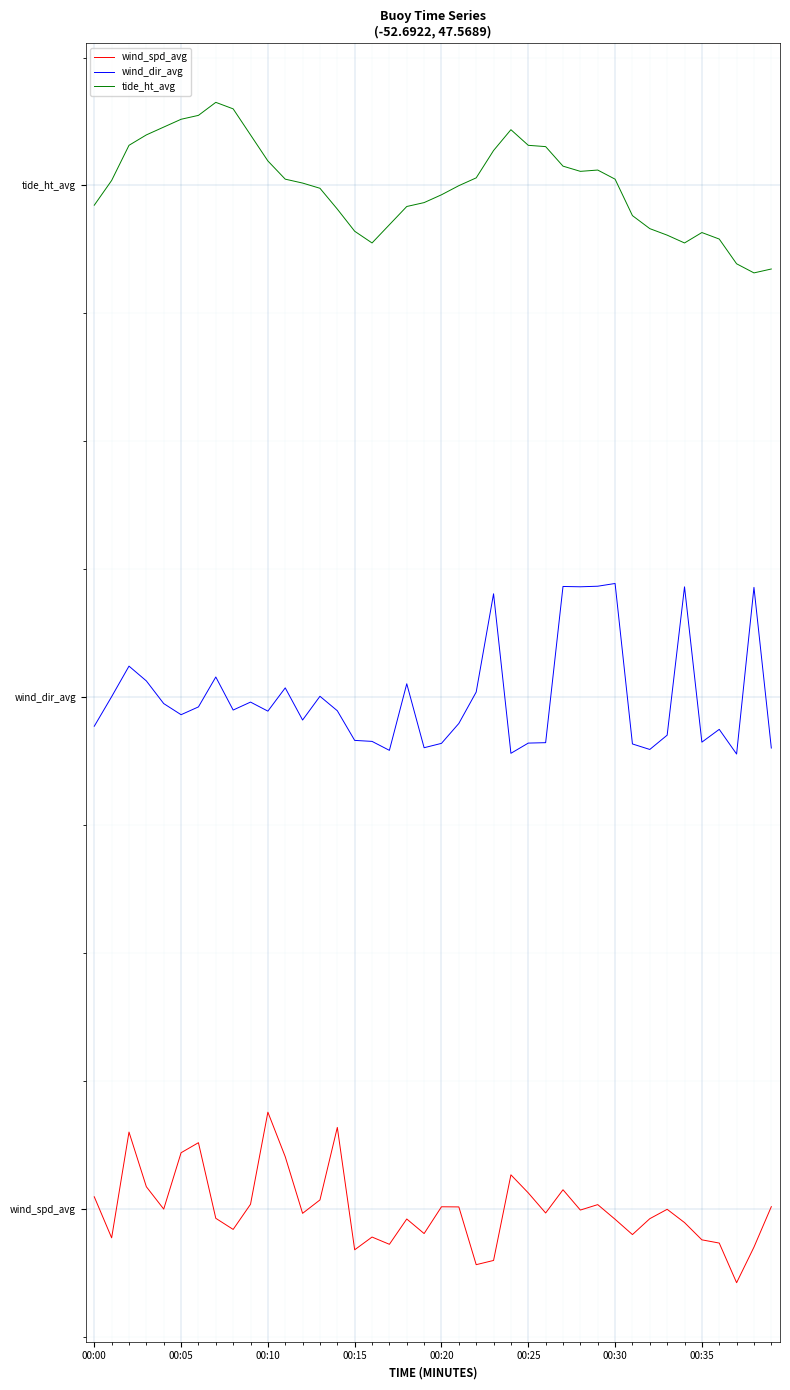

What is the difference between the maximum and second lowest values in the wind_dir_avg series?

1.0